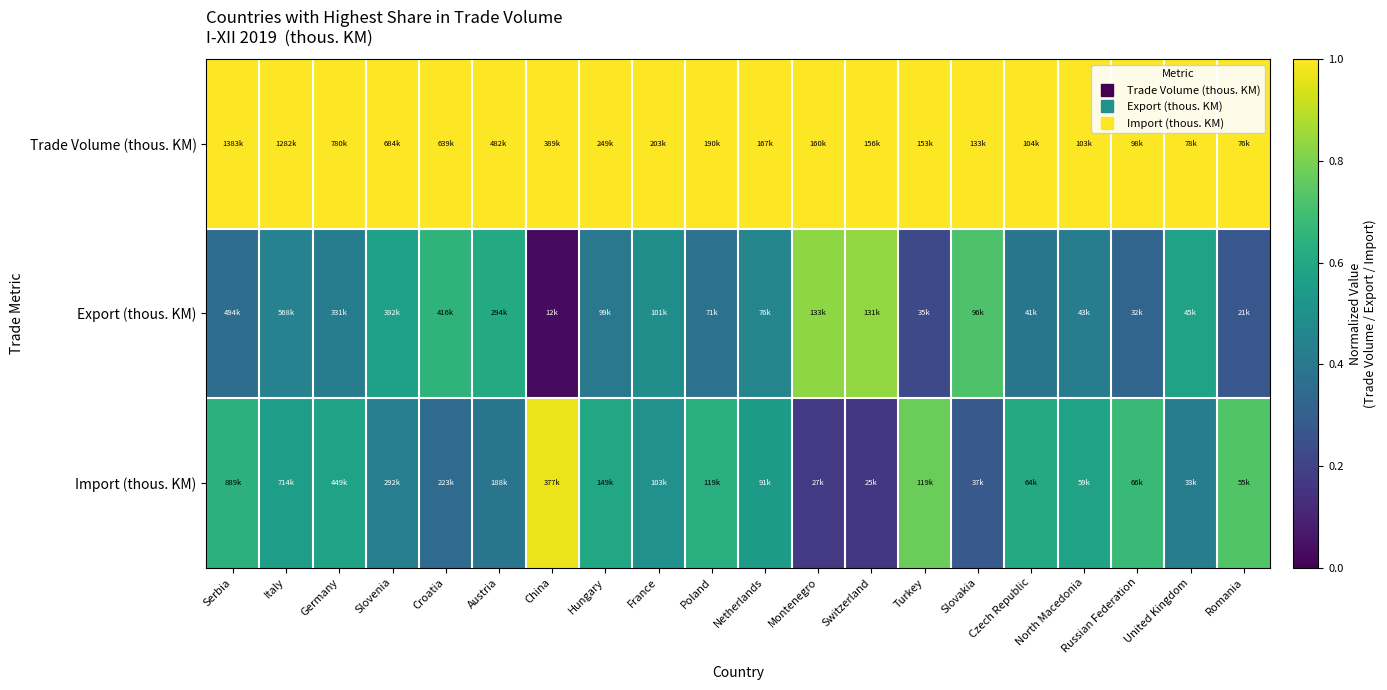

At how many categories does at least one series exceed 0?

20